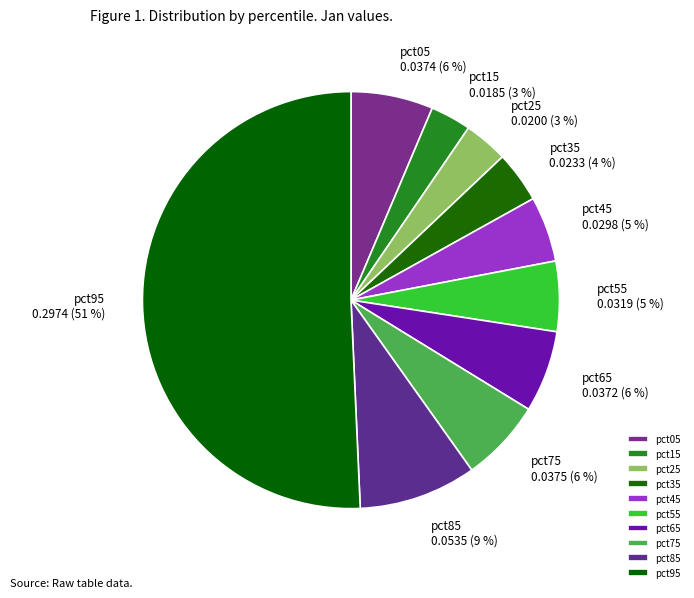

To the nearest percent, what portion does pct25 represent?

3%